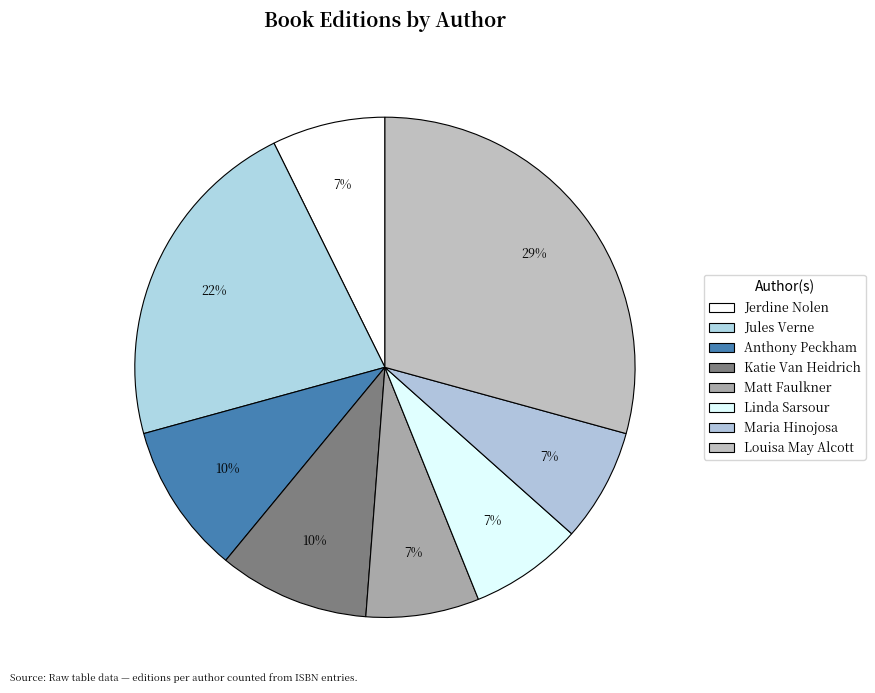

Is there a majority slice in this chart?

No